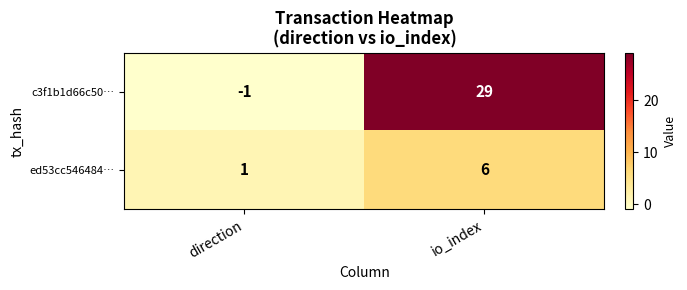

Is it true that c3f1b1d66c50… equals 6 at io_index?

False